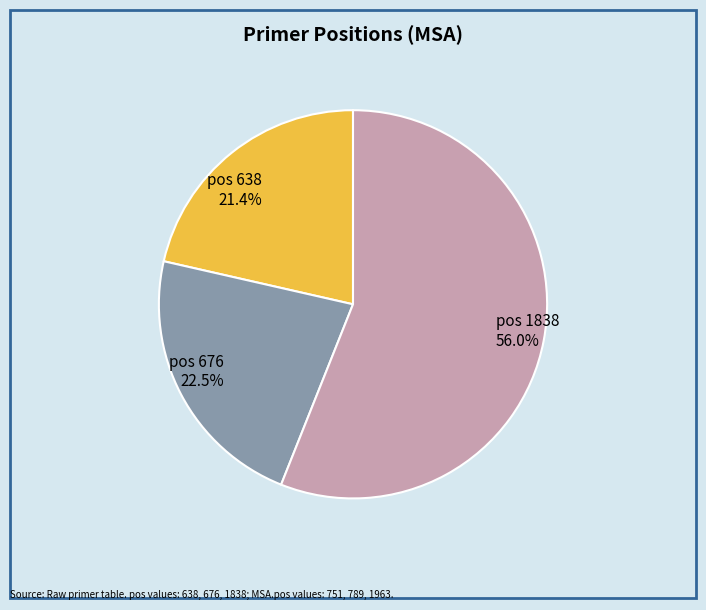

Is there a majority slice in this chart?

Yes